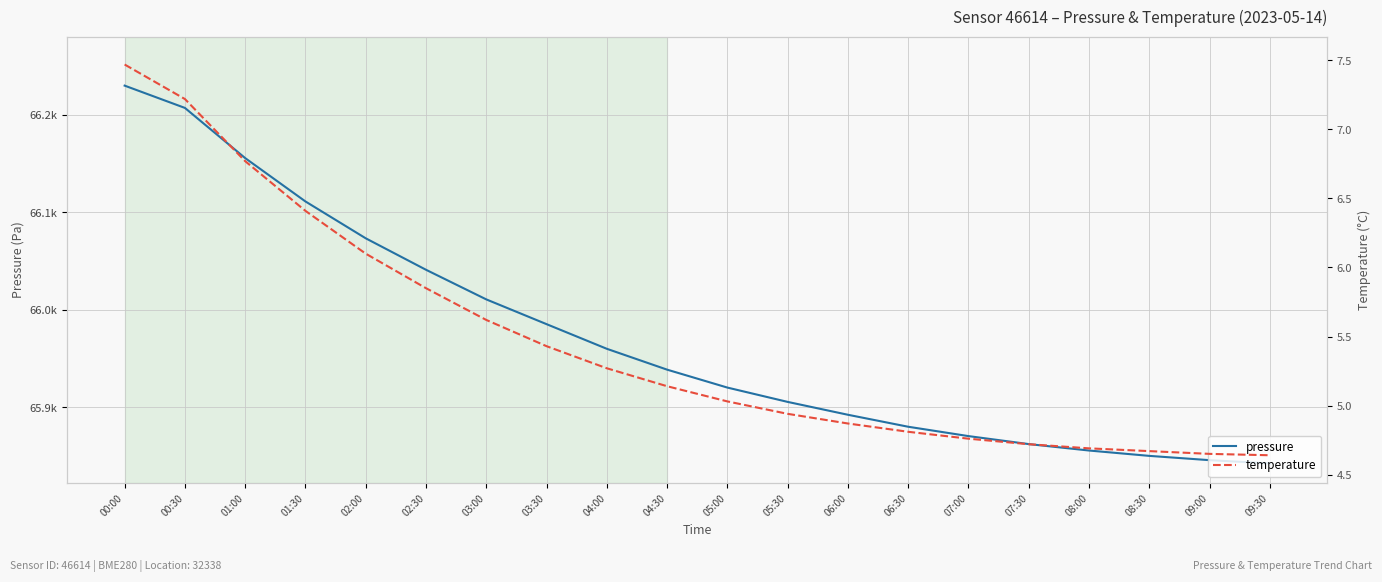

What is the difference between the highest and lowest values at 06:00?

65887.5